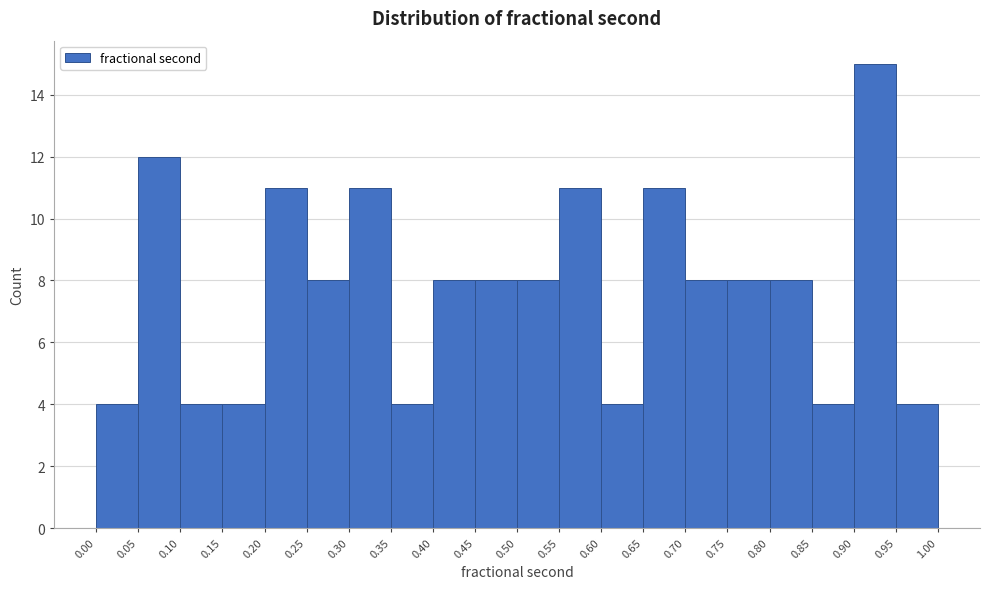

What is the height of the bar covering 0.15 to 0.20 on the x-axis? The values are not printed on the chart, so give them approximately, as read against the axis.

4